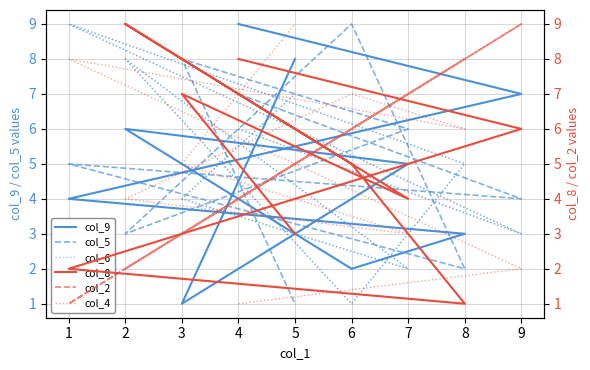

What is the smallest value displayed?

1